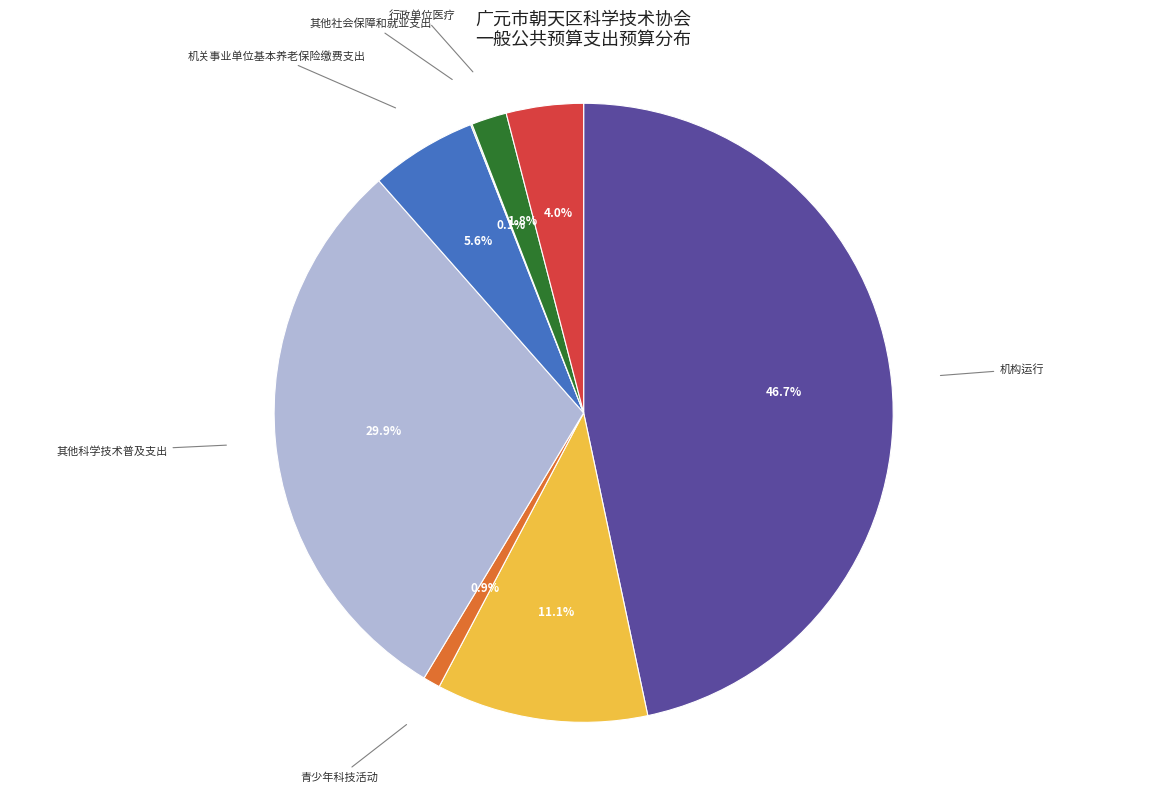

Is there any slice that represents more than half of the pie?

No